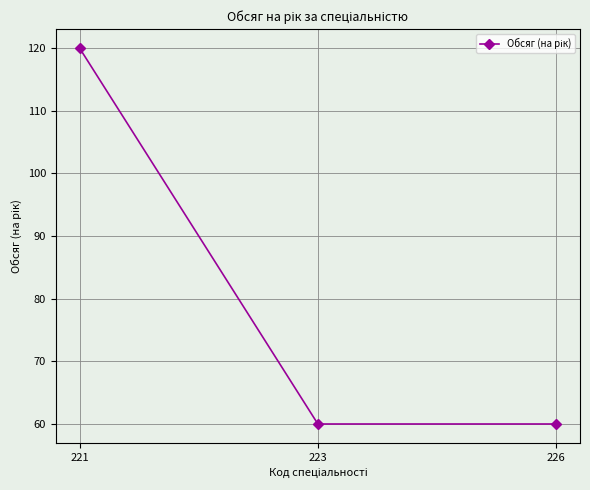

Which has a higher value, 221 or 226?

221